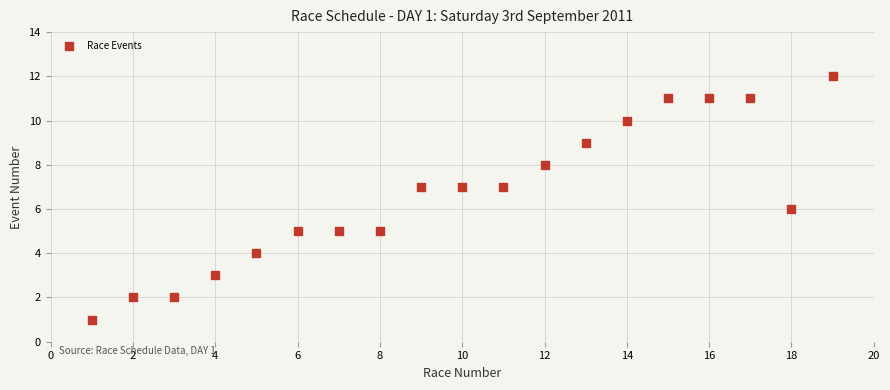

What is the range of X values (max minus min)?

18